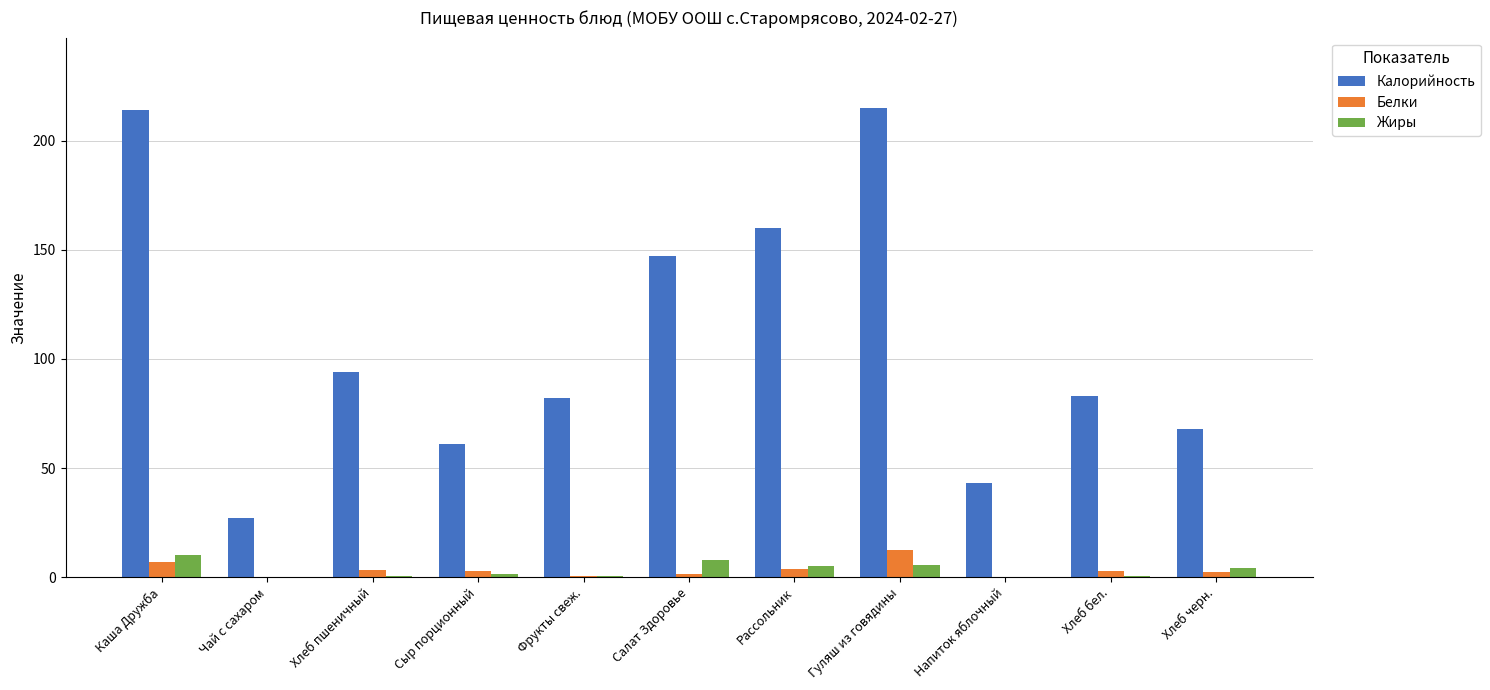

The value of Калорийность at Сыр порционный is 40.2. True or false?

False